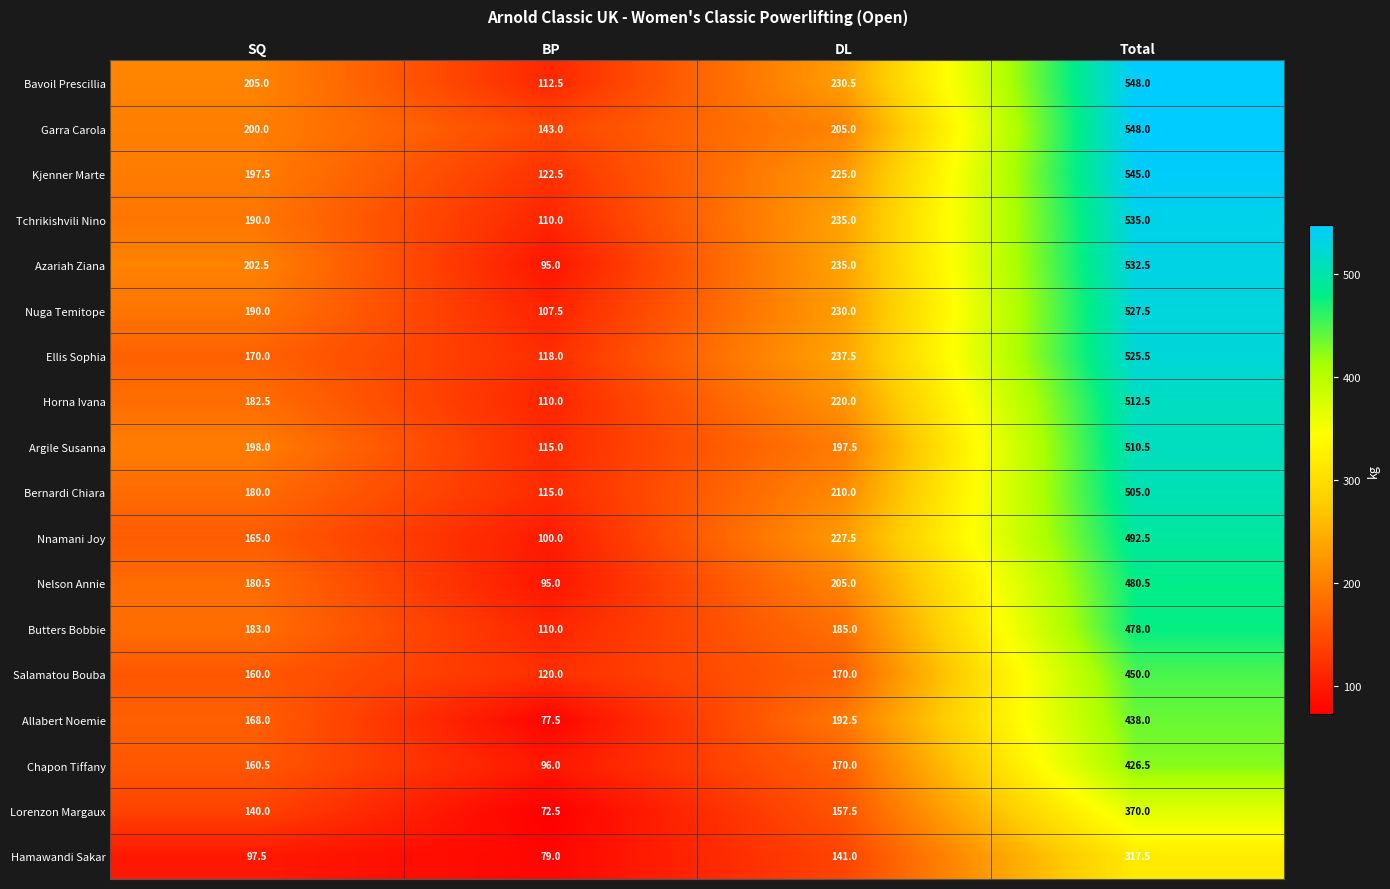

True or false: Lorenzon Margaux has a value of 104.8 at DL.

False